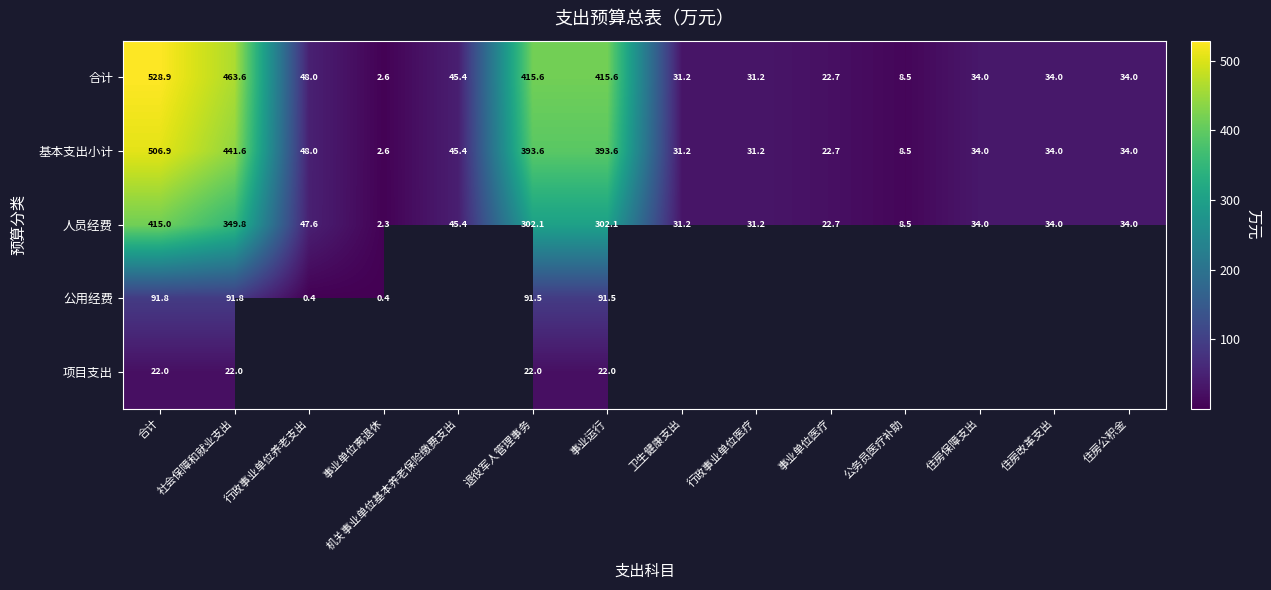

At 事业运行, list the series in order from largest to smallest.

合计, 基本支出小计, 人员经费, 公用经费, 项目支出